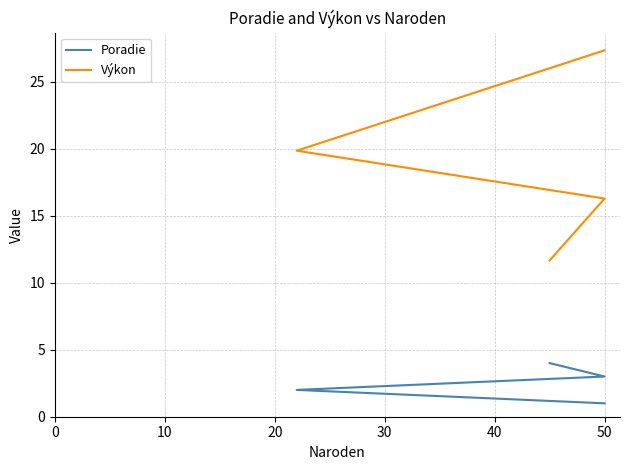

True or false: Poradie and Výkon intersect in this chart.

False